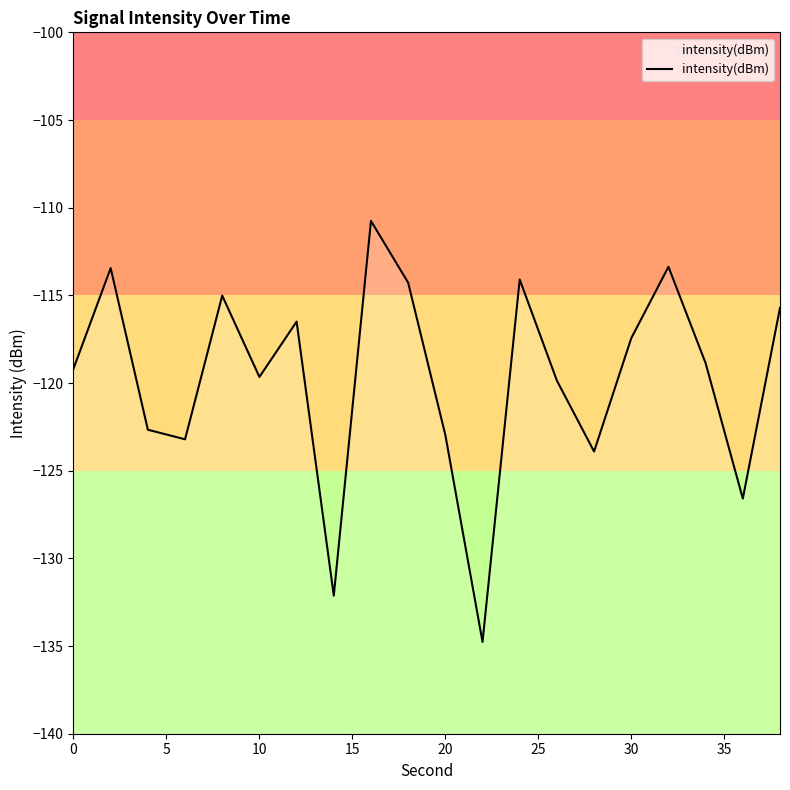

What is the change in value from 25 to 35?

-12.5